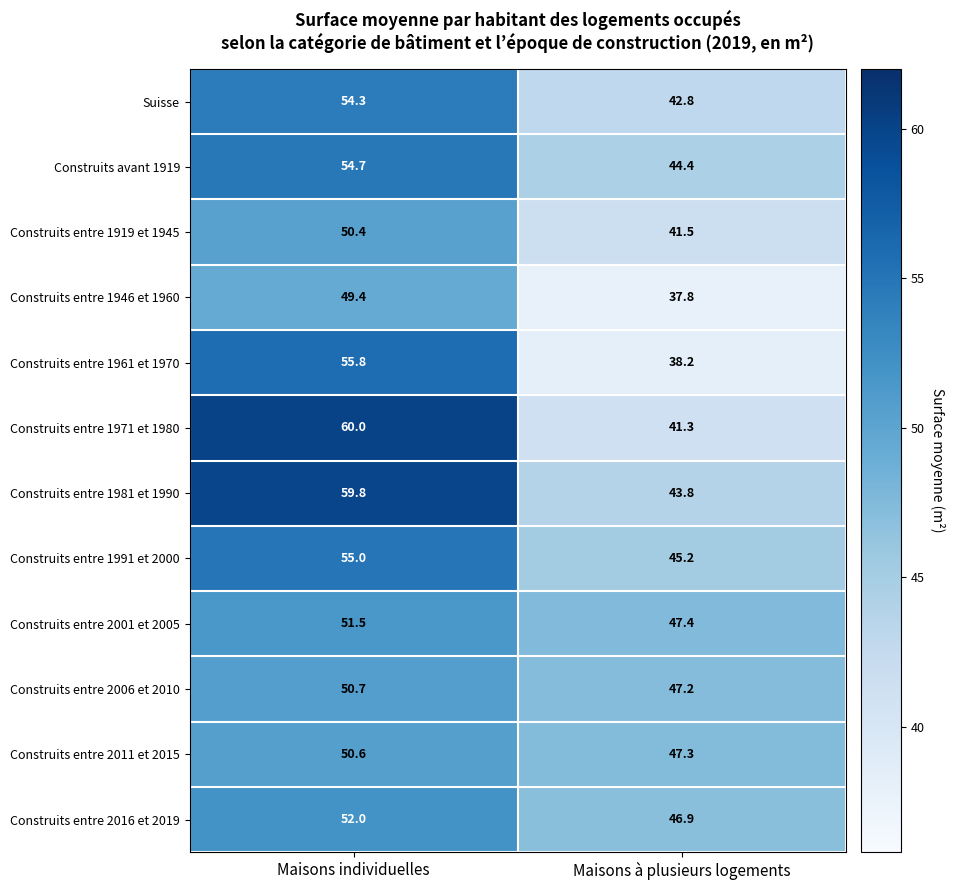

What is the spread (max minus min) of values at Maisons individuelles?

10.6